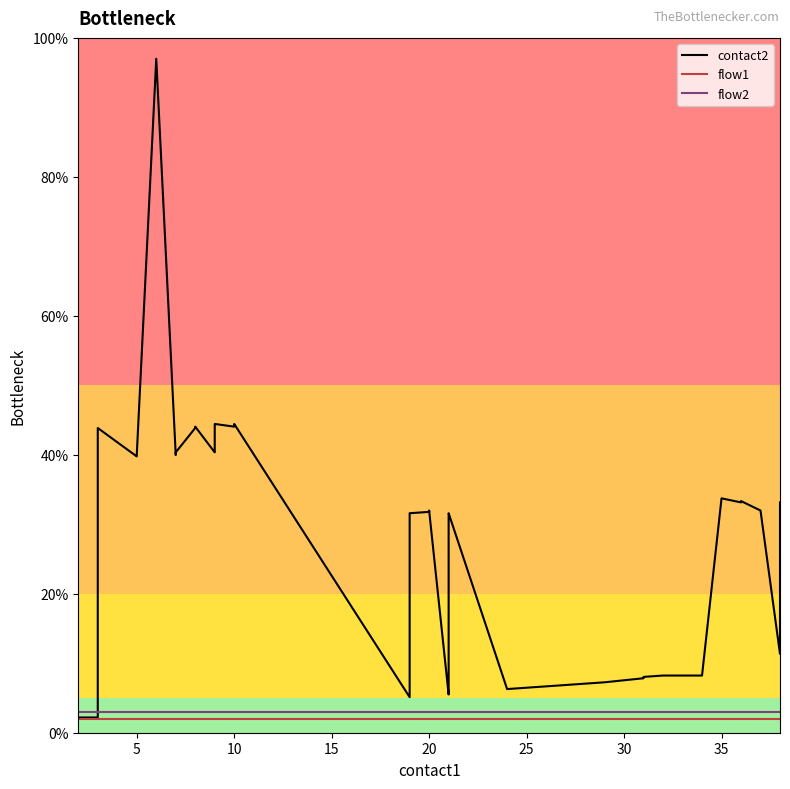

True or false: flow1 has a value of 3.2 at 22.

False